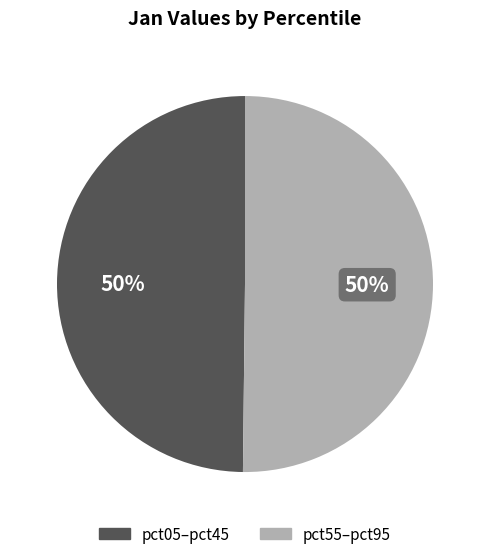

To the nearest percent, what is the average slice percentage?

50%